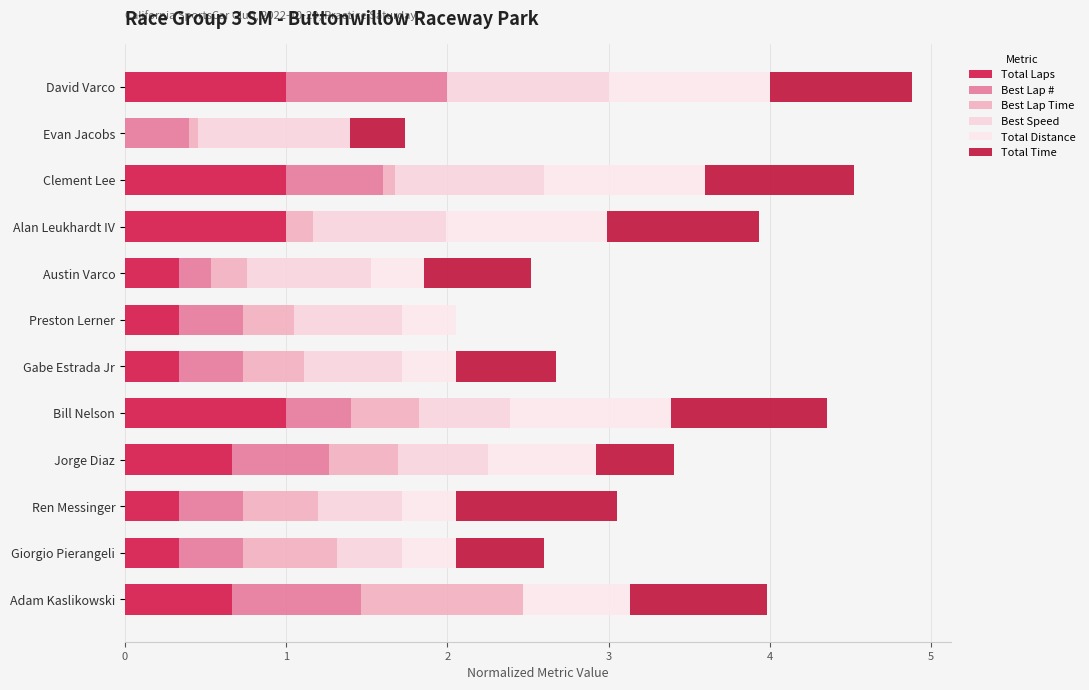

What is the average value of the Best Lap Time series?

0.3